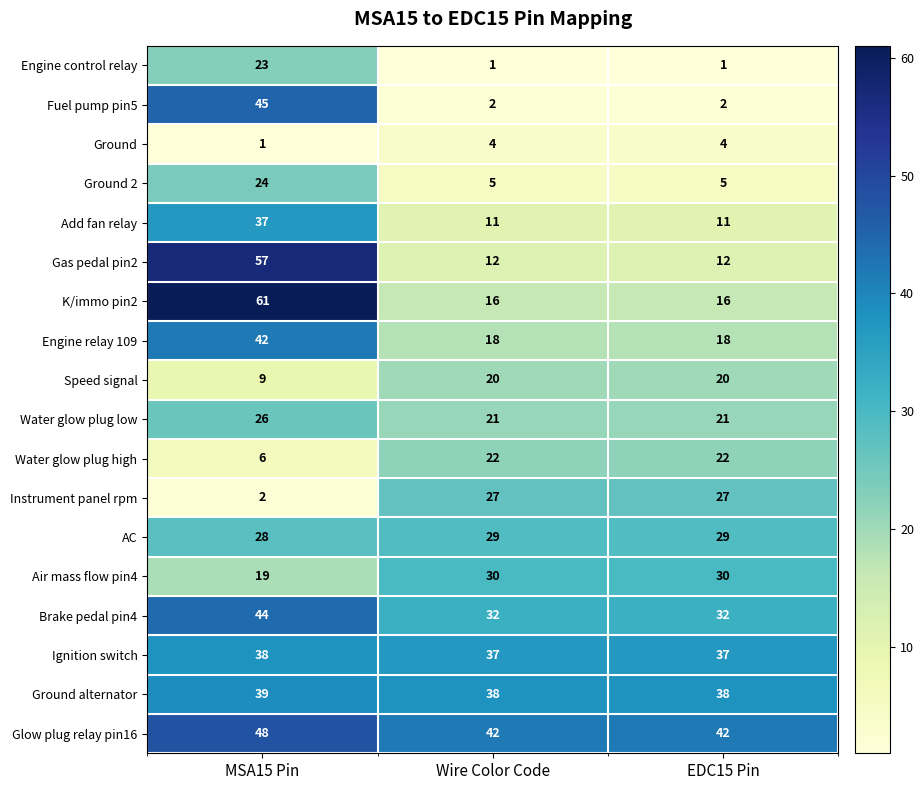

How many series are shown in this chart?

18